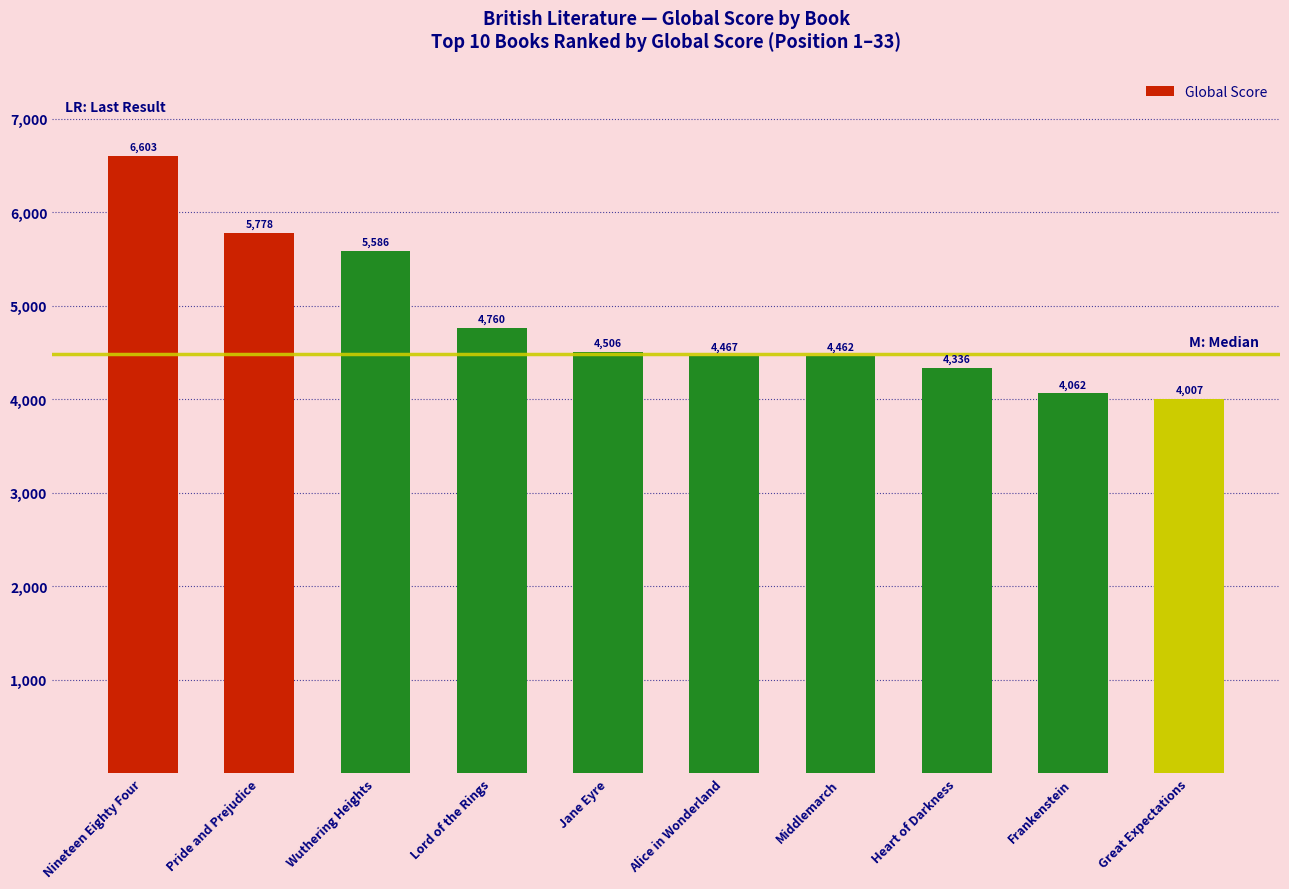

How many categories are shown in the chart?

10